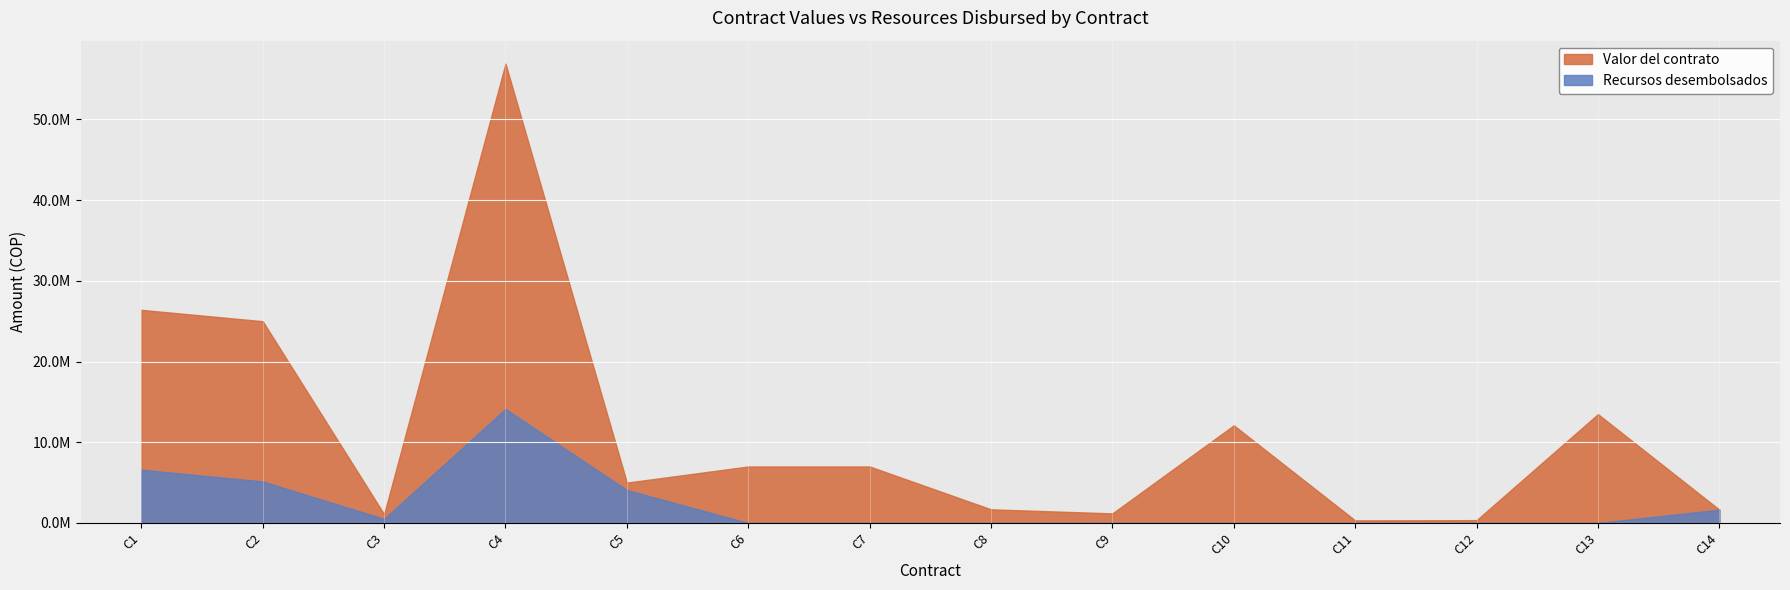

What is the spread (max minus min) of values at Contrato 004 de 2022?

42772643.0